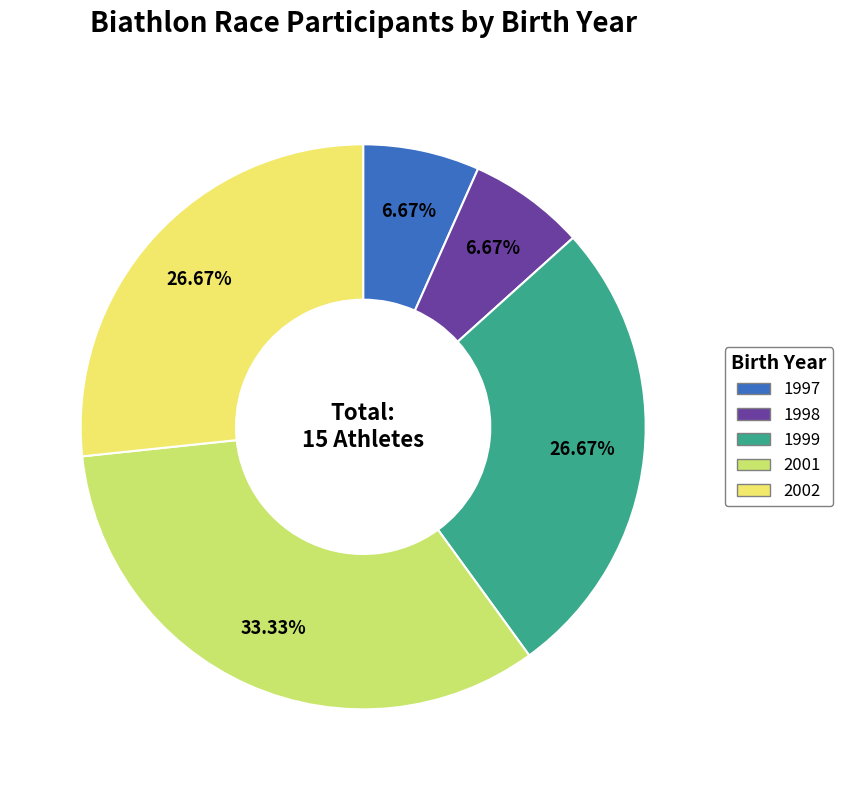

To the nearest percent, what percentage of the pie is 1998?

7%